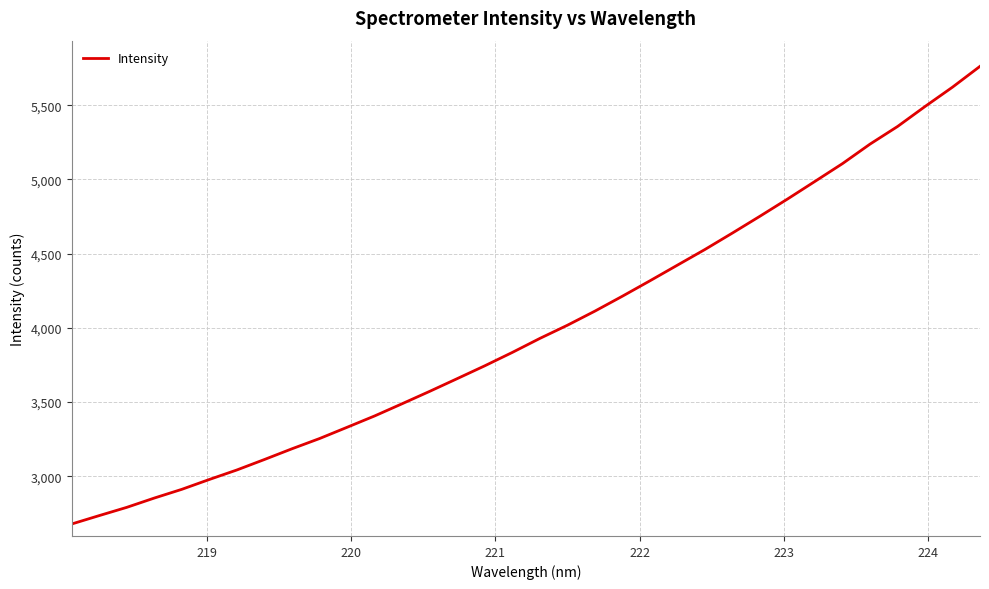

What is the minimum value shown in the chart?

2678.8